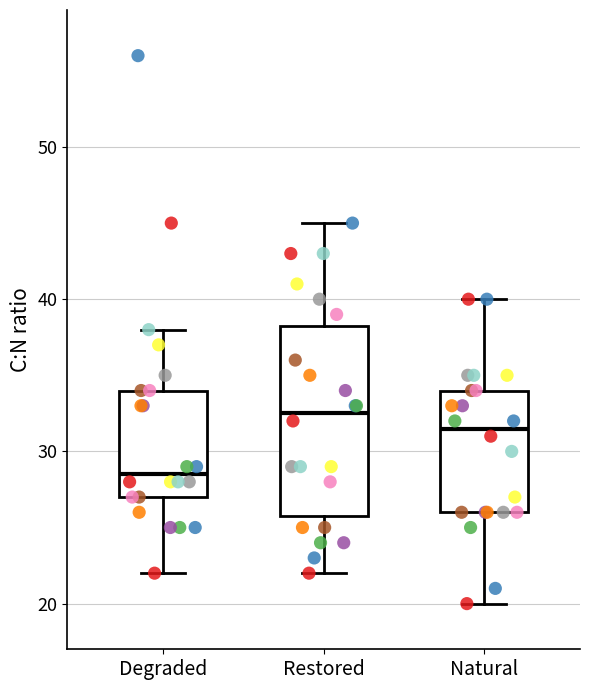

Where does the lower whisker of the box for Restored end on the y-axis? The values are not printed on the chart, so give them approximately, as read against the axis.

22